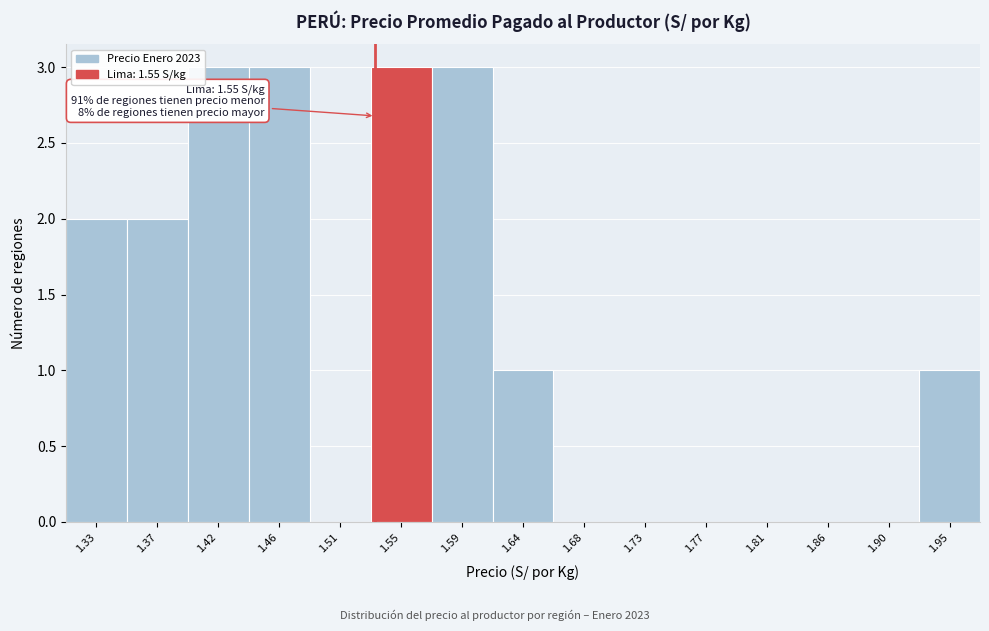

Reading left to right, what are all the values shown in this chart?

1.33=2	1.37=2	1.42=3	1.46=3	1.51=0	1.55=3	1.59=3	1.64=1	1.68=0	1.73=0	1.77=0	1.81=0	1.86=0	1.90=0	1.95=1